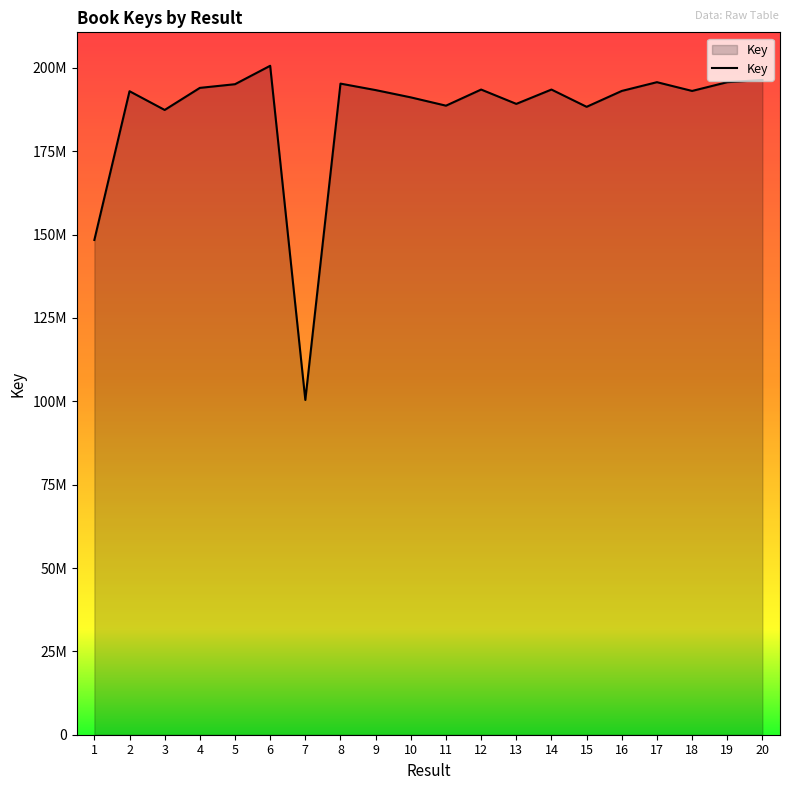

What is the change in value from 2 to 10?

-1847260